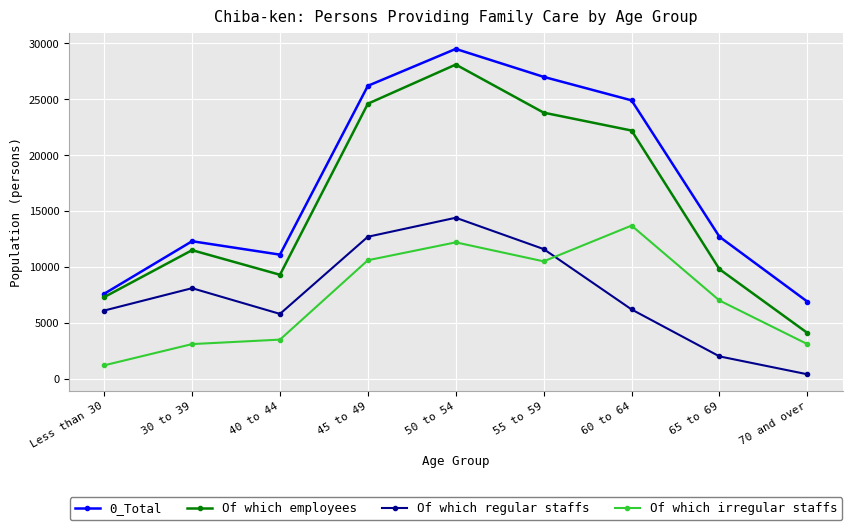

At which category is the sum across all series the highest?

50 to 54